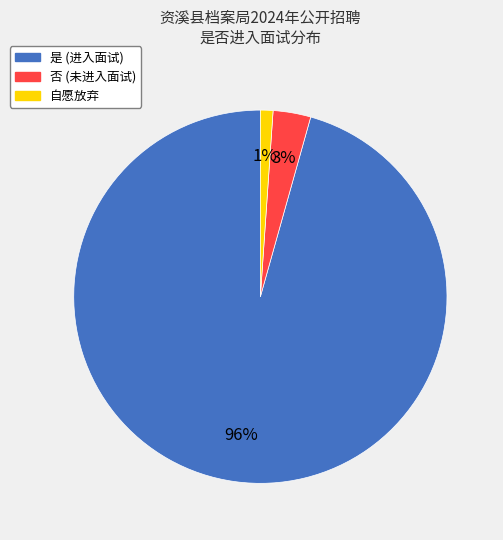

Rank the categories by value from lowest to highest.

自愿放弃, 否, 是